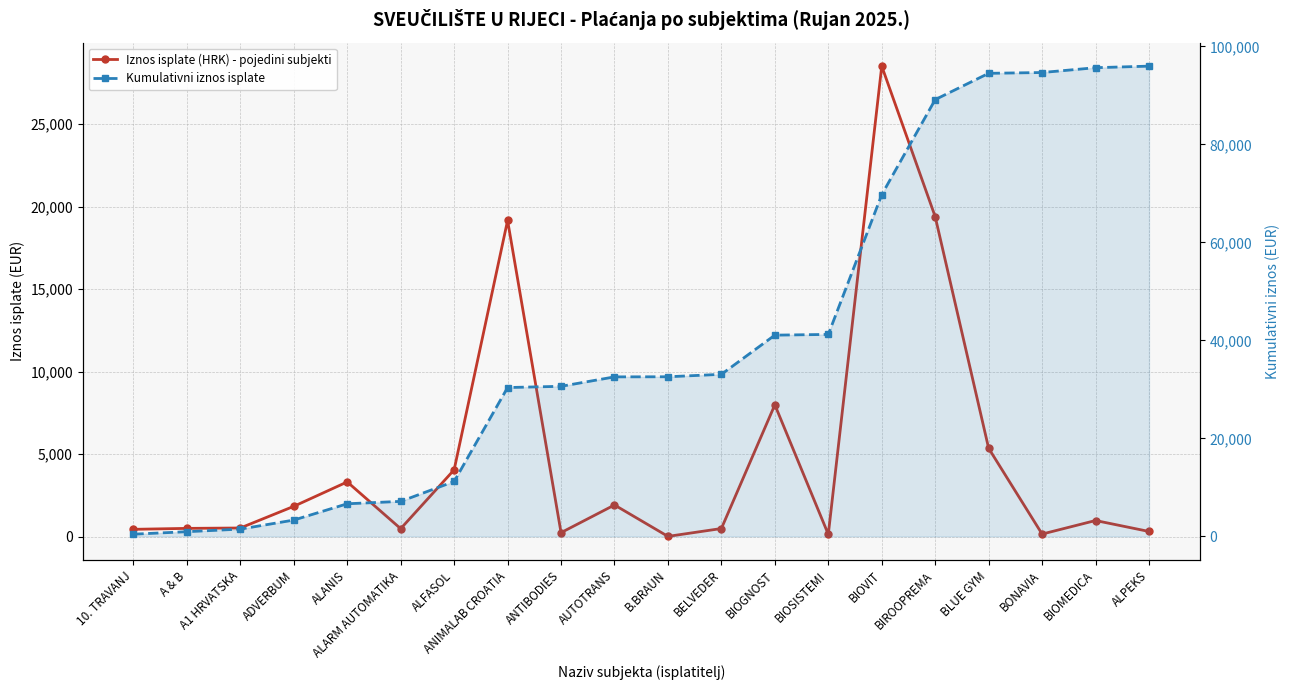

List the series in order of their overall mean, lowest first.

Iznos isplate (HRK) - pojedini subjekti, Kumulativni iznos isplate